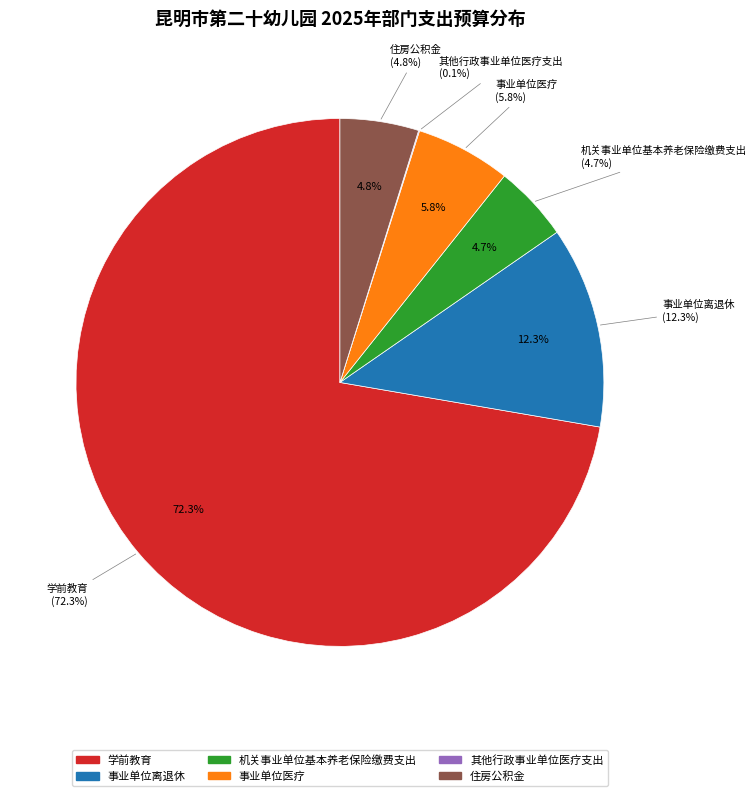

What is the total percentage of 学前教育 and 机关事业单位基本养老保险缴费支出?

77.0%